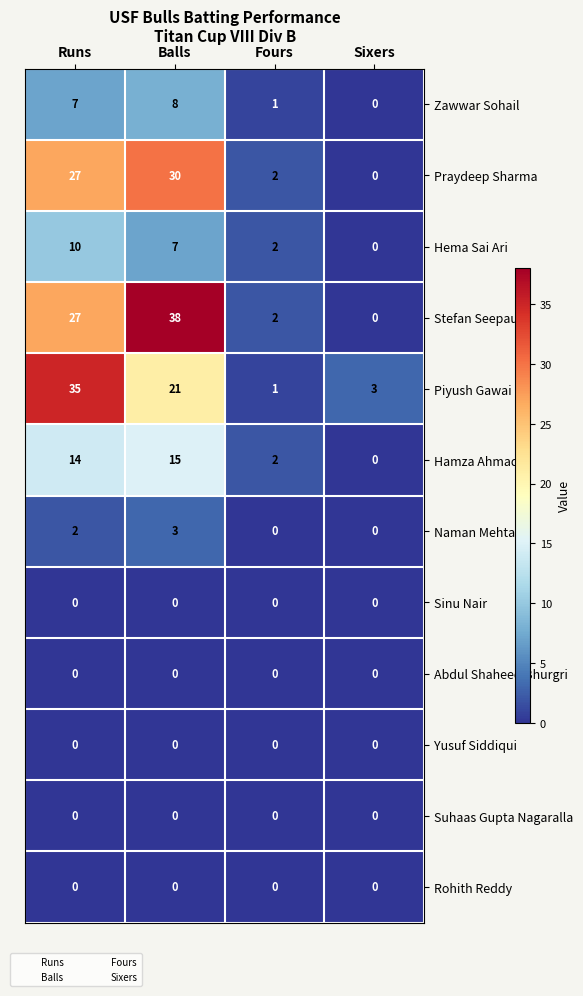

What is the greatest value displayed?

38